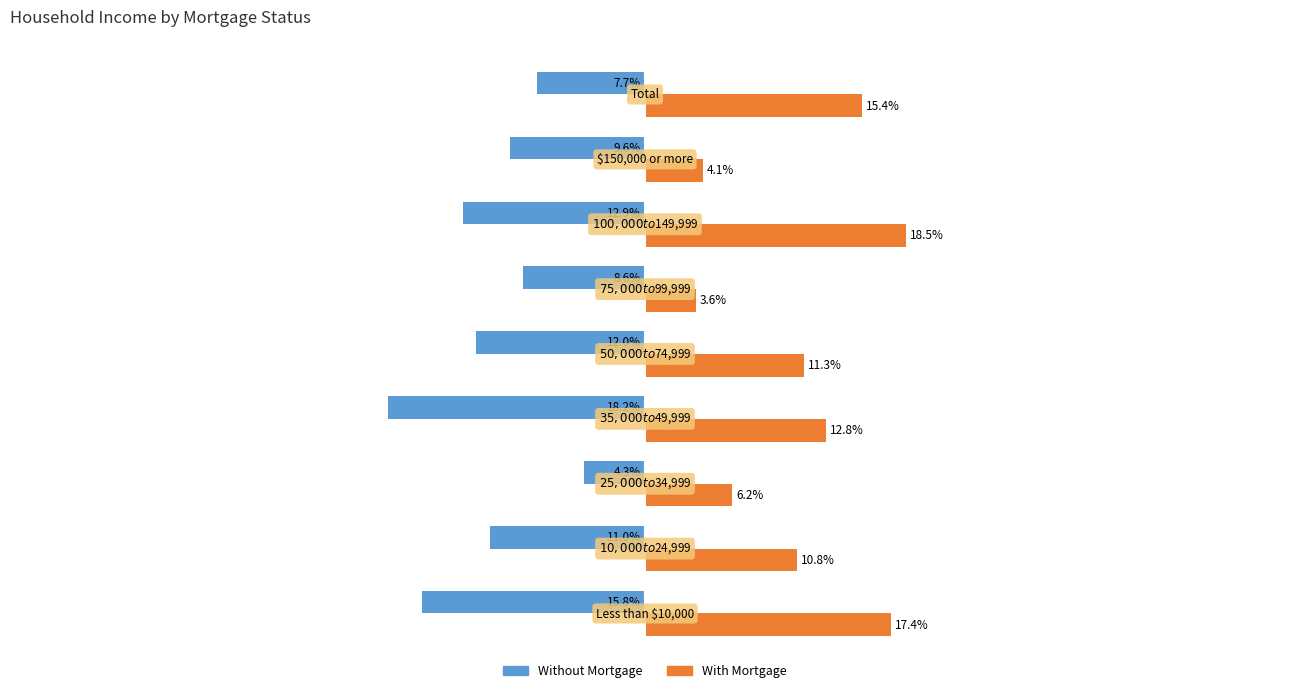

Which series has the largest total across all categories?

With Mortgage